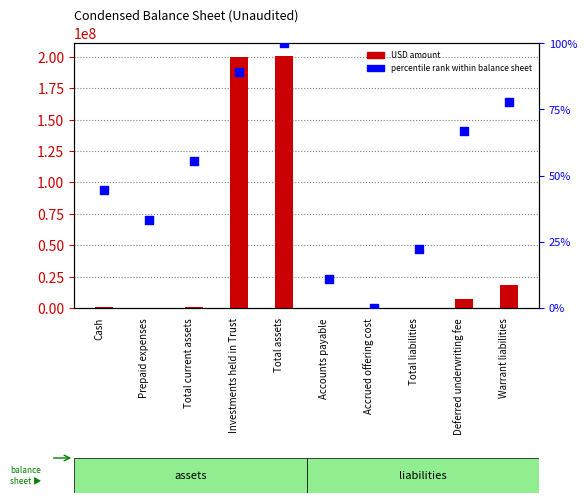

Which series has the widest spread of Y values?

Sep. 30, 2021 USD ($)